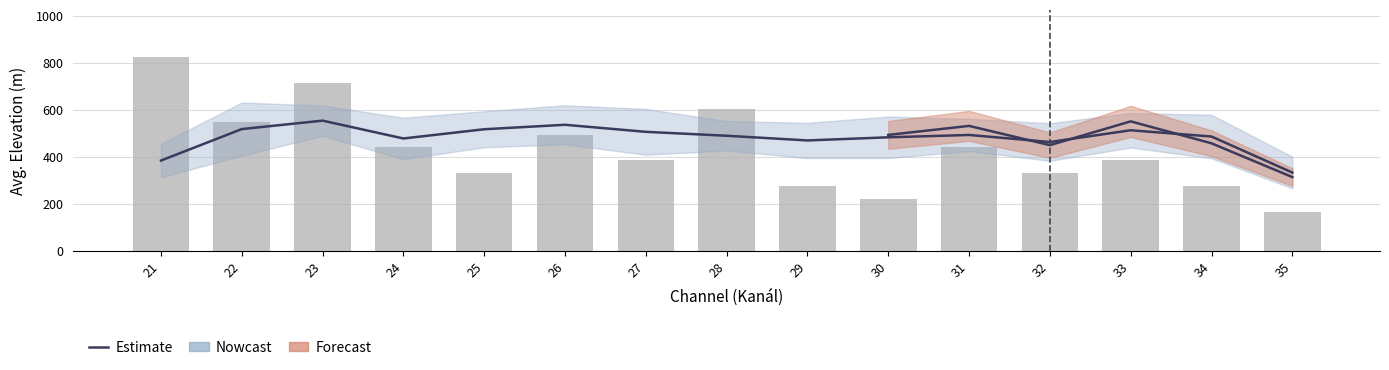

What is the difference between the maximum and second lowest values?

170.0